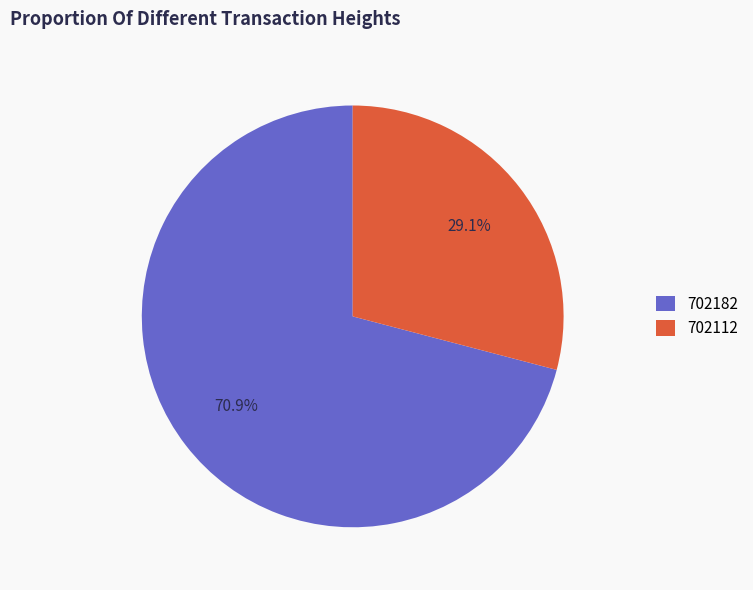

Between 702112 and 702182, which is larger?

702182